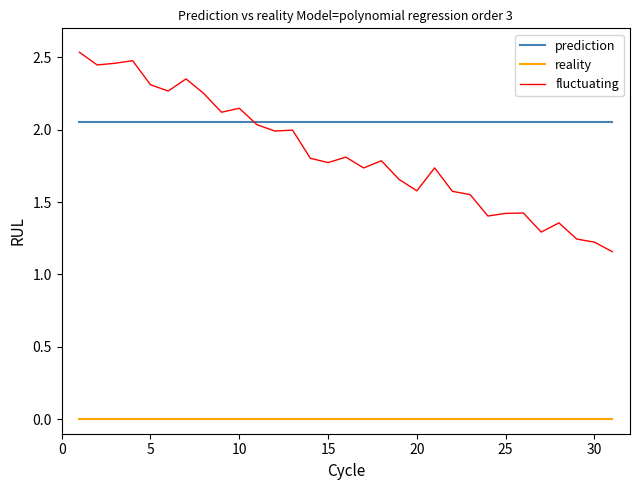

True or false: fluctuating and reality cross at least once.

False